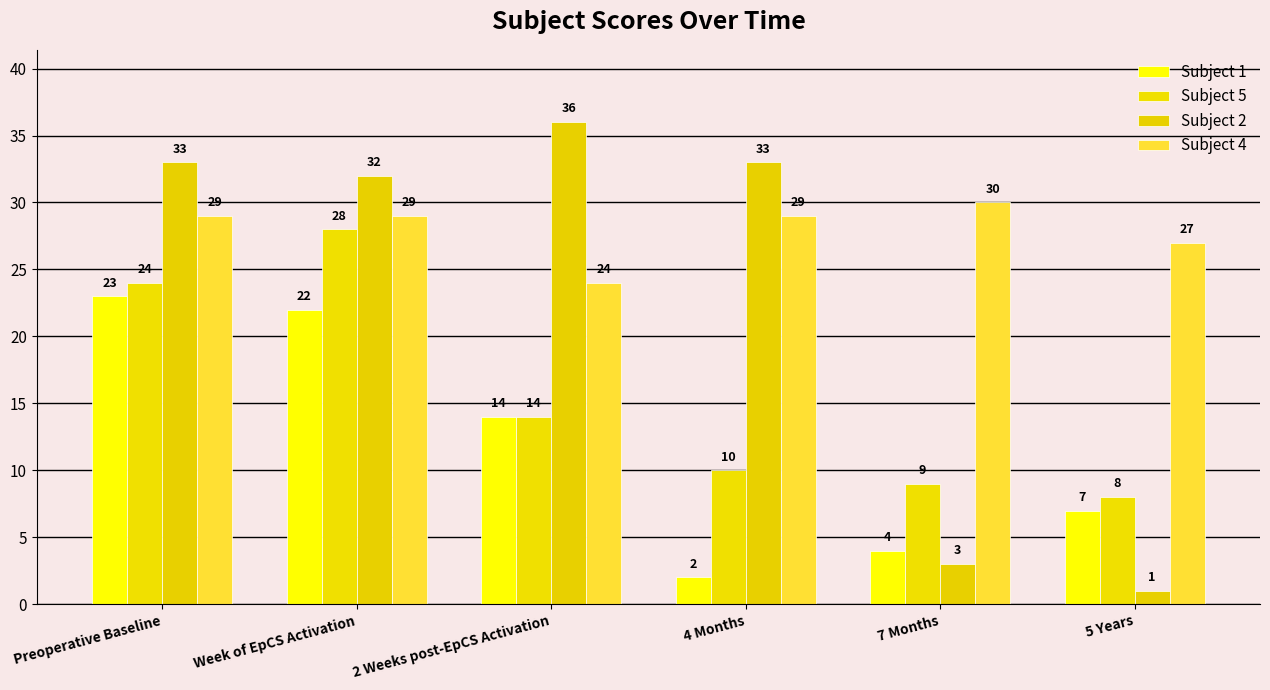

Is the value of Subject 4 at 7 Months greater than the value of Subject 2 at 4 Months?

No